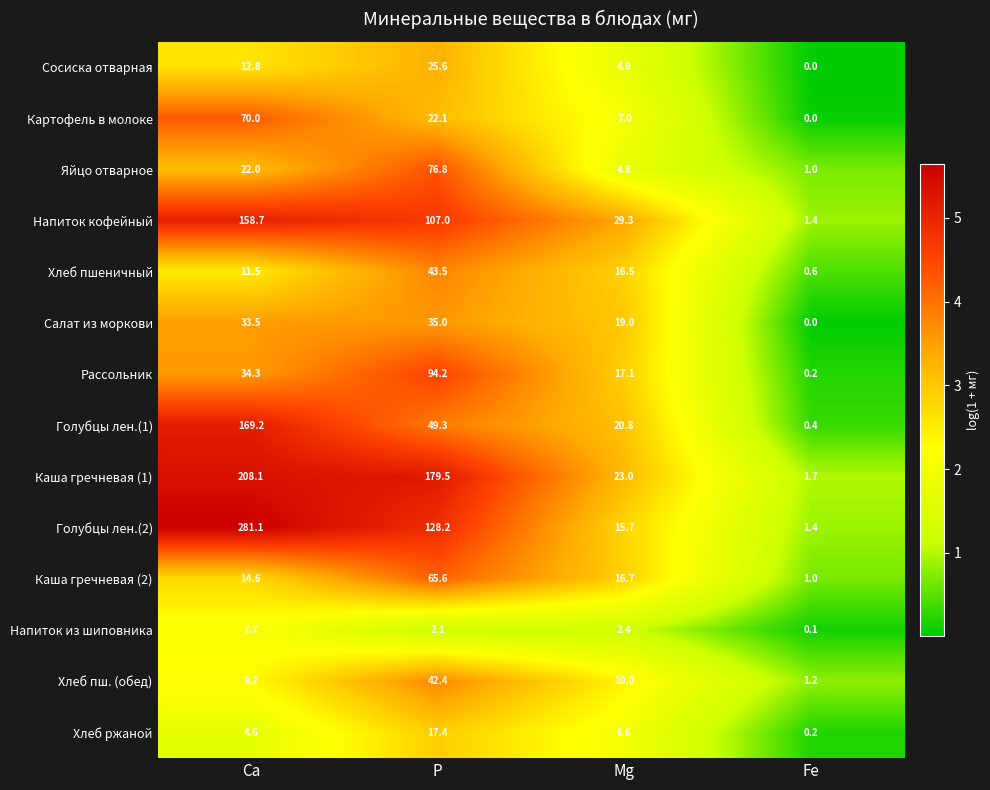

Which series has the largest range (max minus min)?

Голубцы лен.(2)